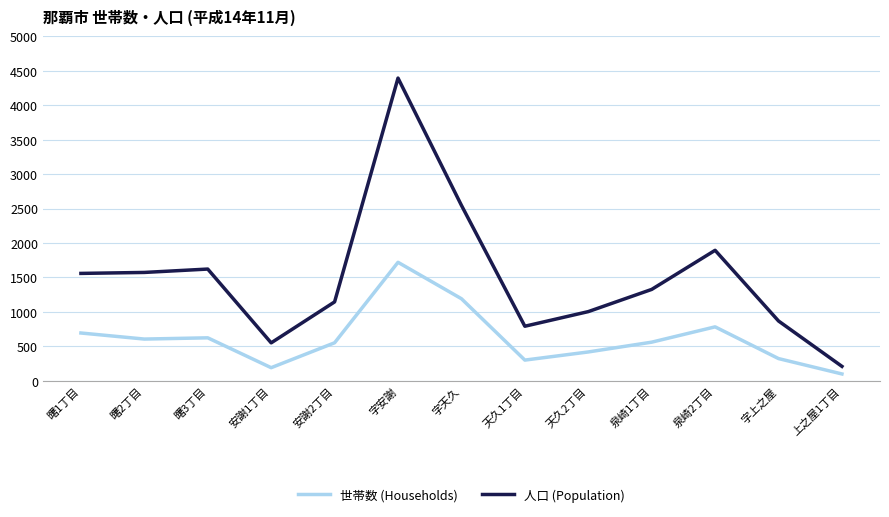

True or false: 世帯数 (Households) has more than 0 interior local peaks.

True